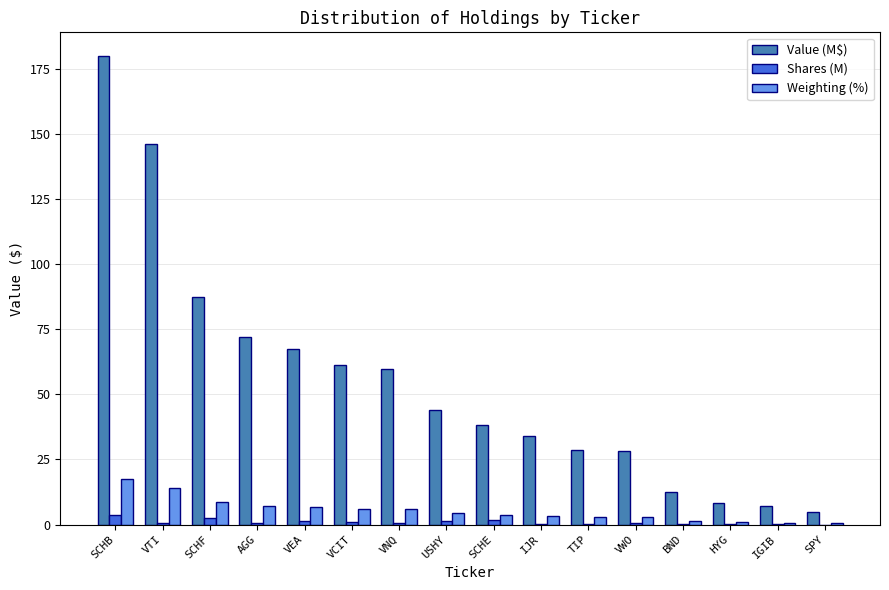

Which series changed the most between SCHB and VCIT?

Value (M$)